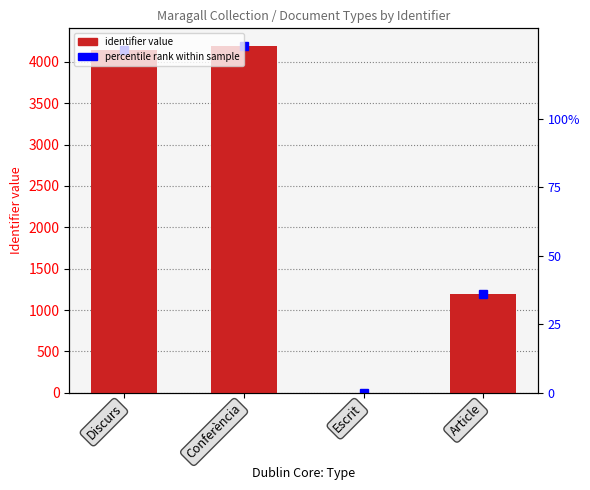

How many data points does each series have?

4